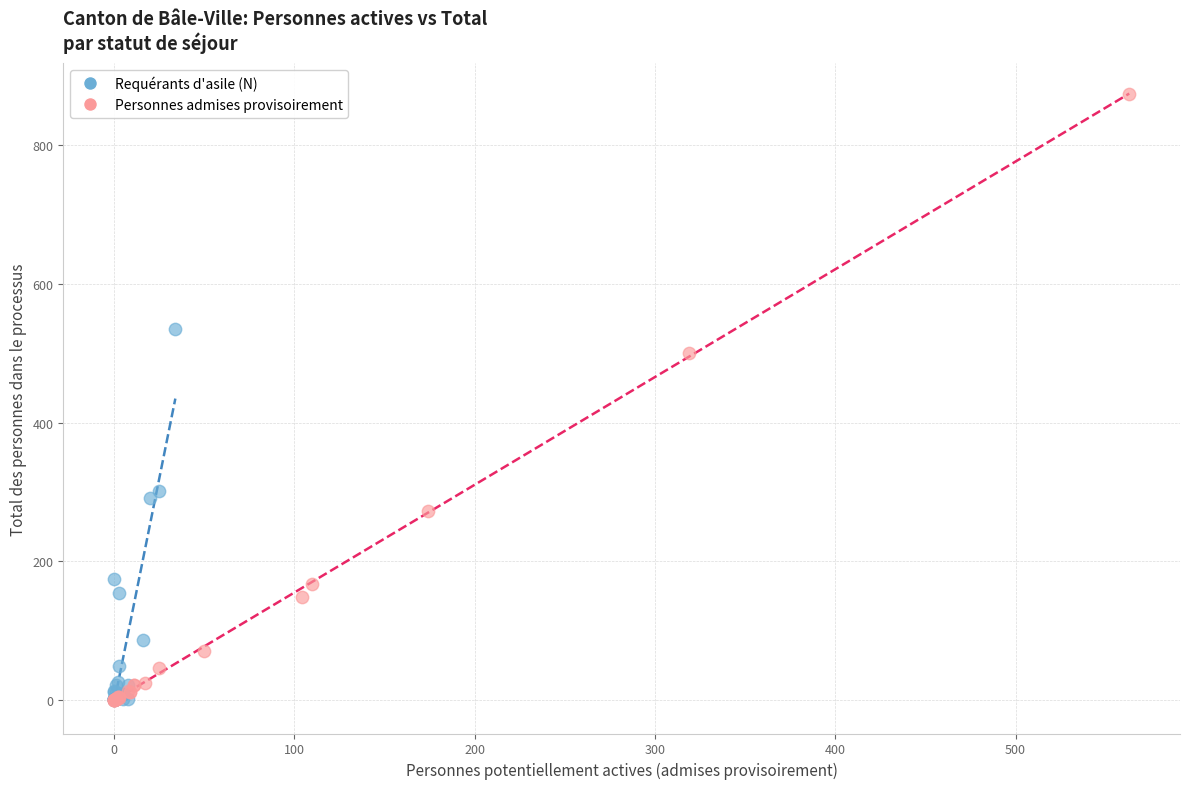

Which series reaches the maximum Y coordinate?

Personnes admises provisoirement